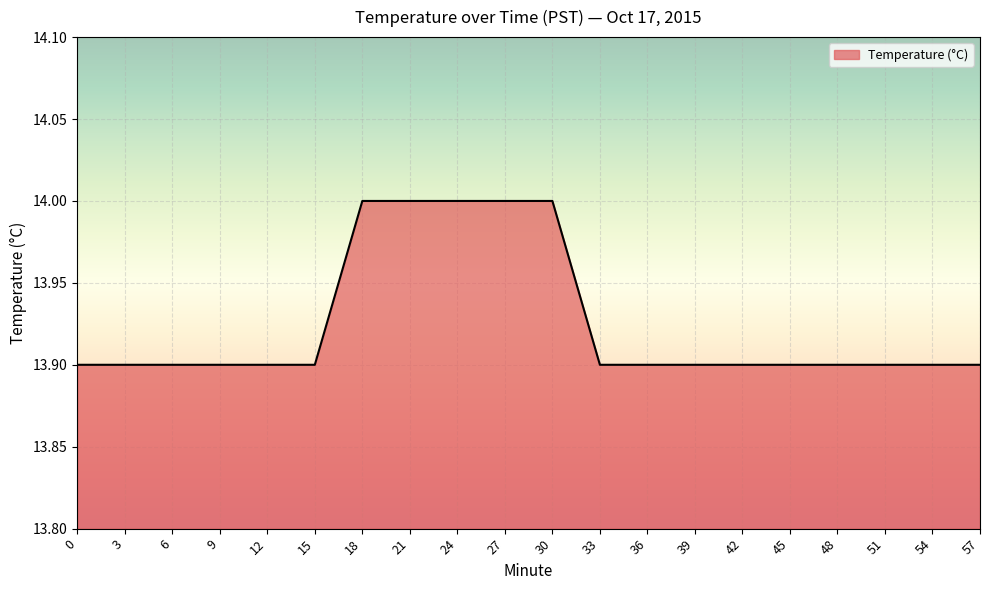

Between 57 and 27, which is larger?

27